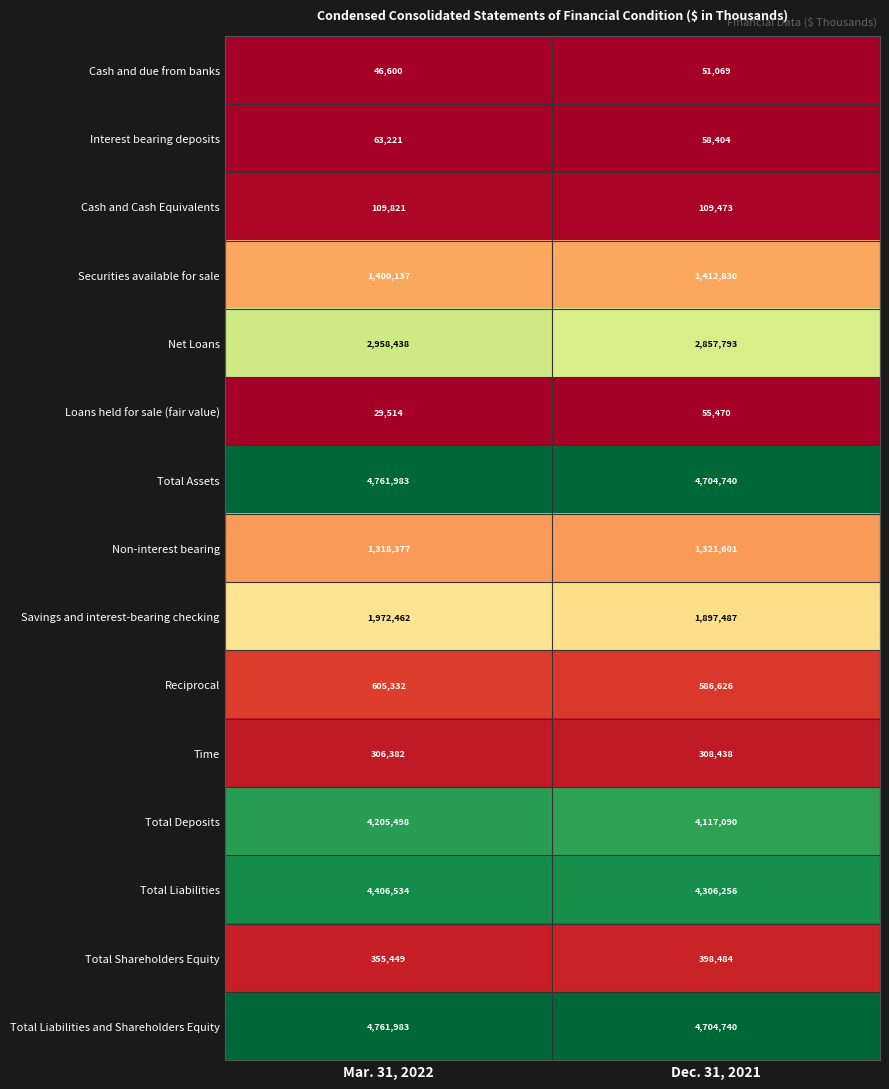

Which label corresponds to the smallest value in the chart?

Mar. 31, 2022